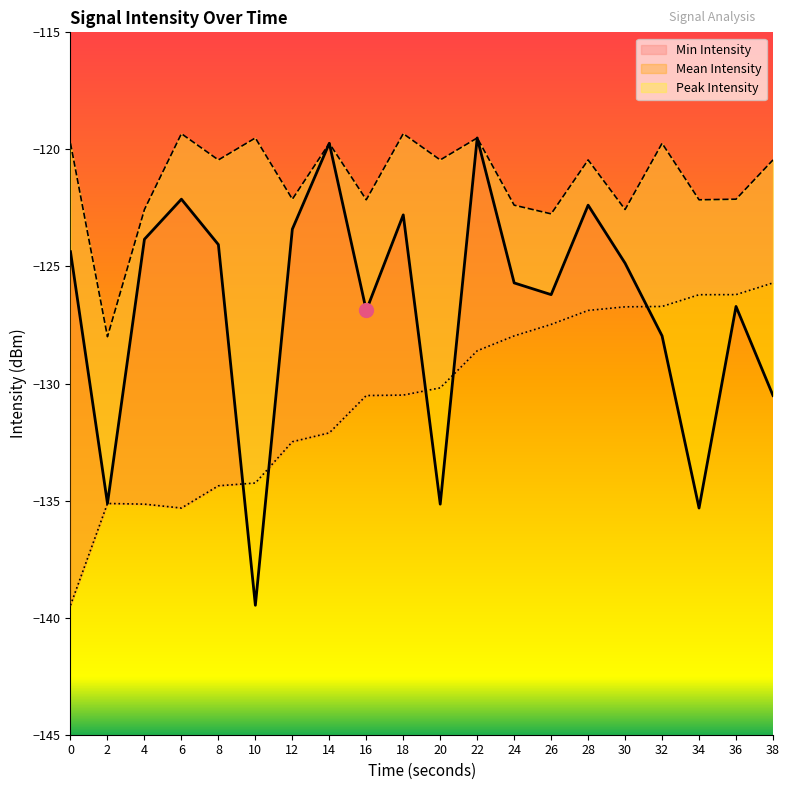

What is the difference between the maximum and minimum values in the Mean Intensity series?

20.0